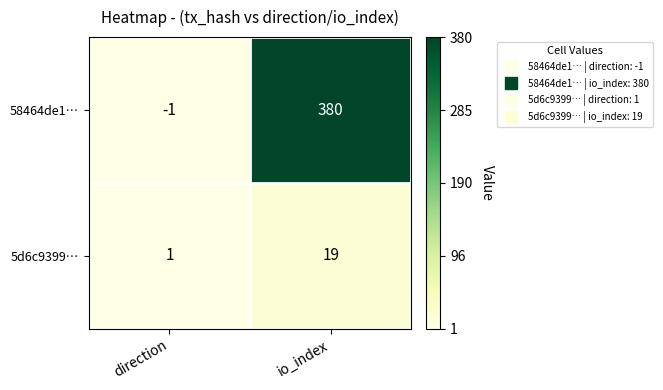

At which label does 5d6c9399… reach its minimum?

direction